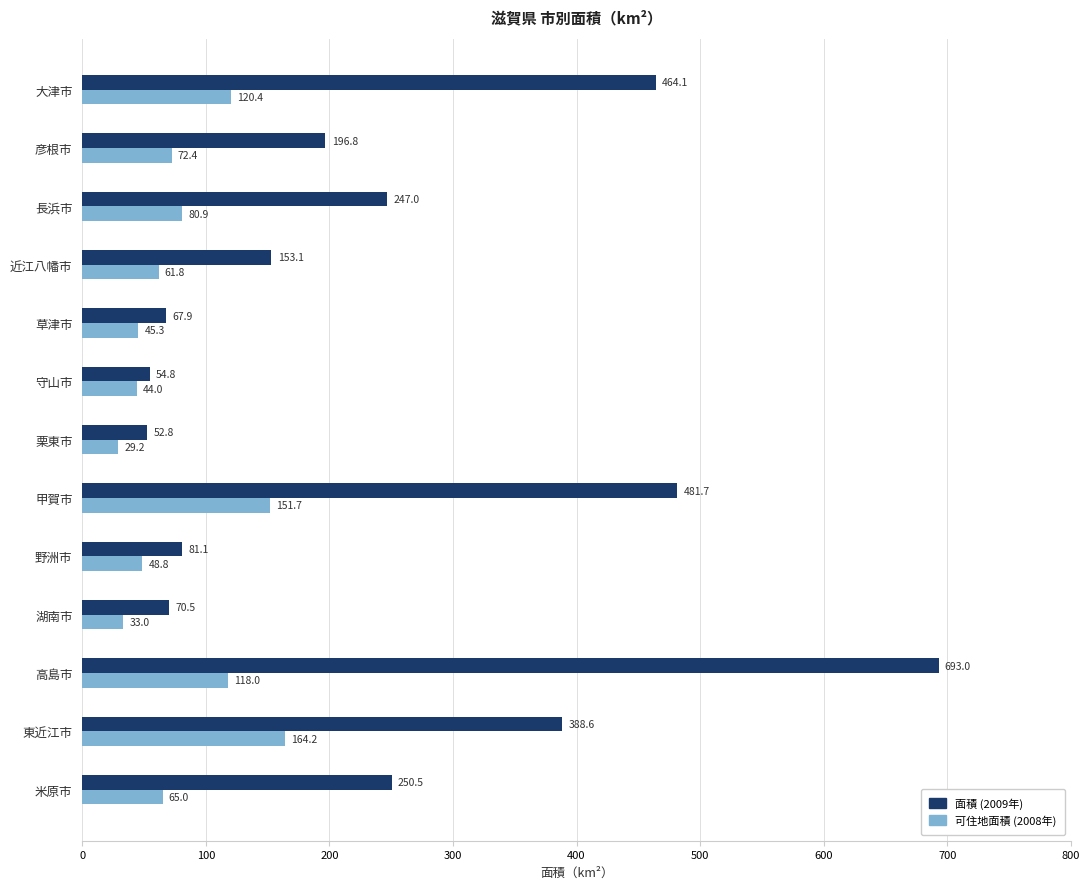

What is the sum of all 可住地面積 (2008年) values?

1034.8